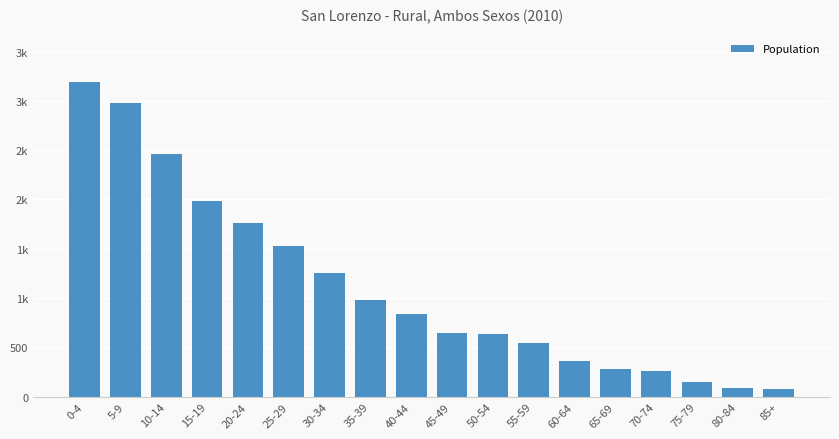

Are the bars horizontal?

No